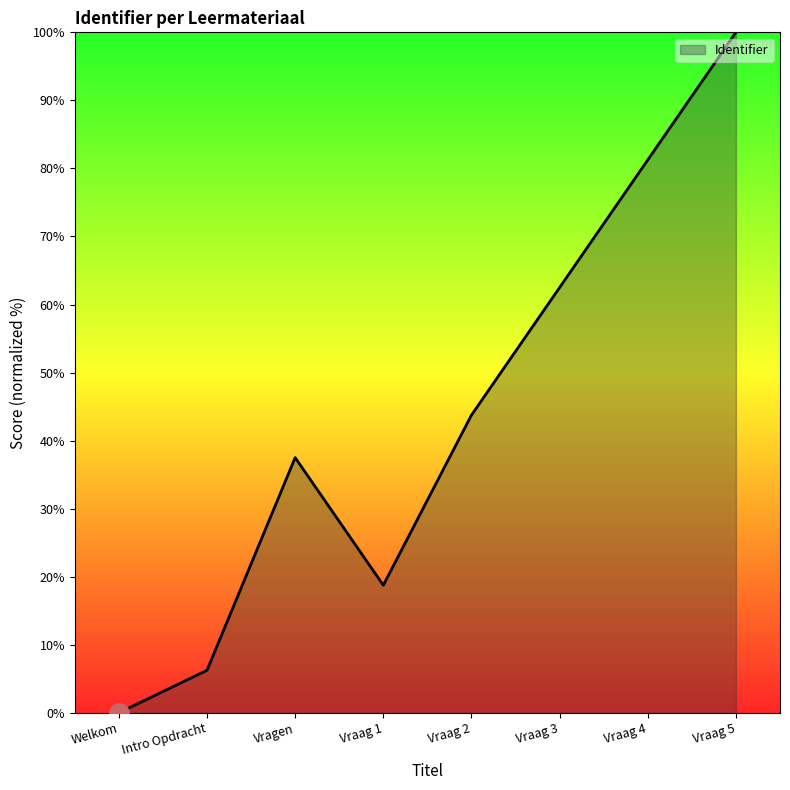

Which label corresponds to the smallest value in the chart?

Welkom